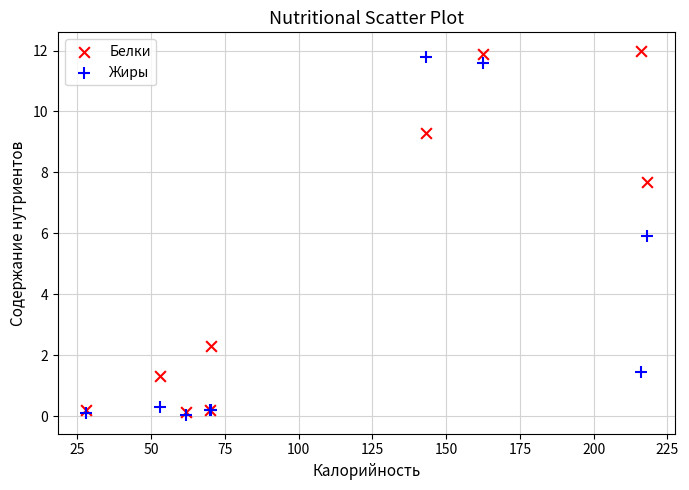

Which series reaches the minimum Y coordinate?

Жиры